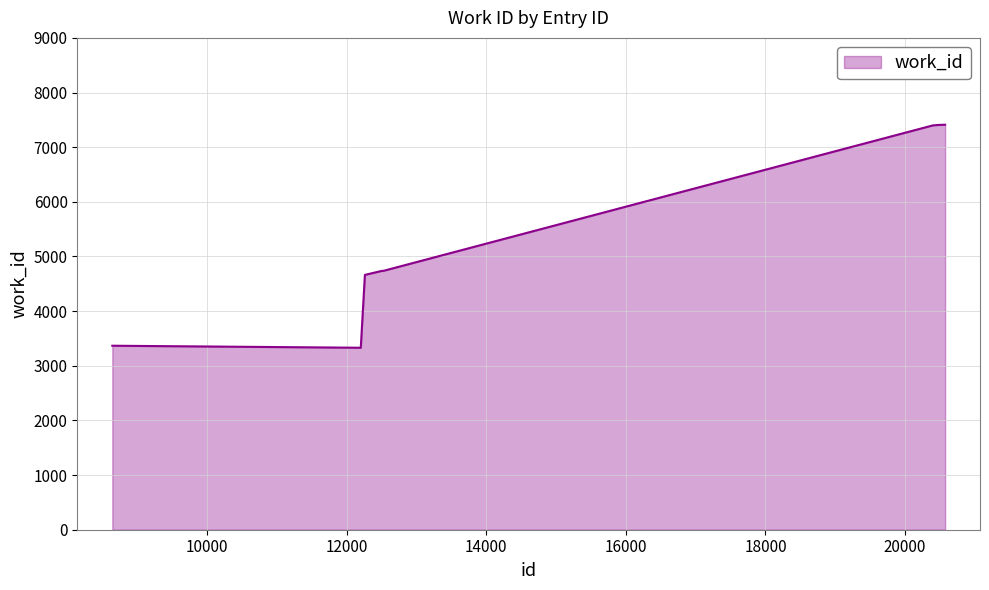

What is the difference between the maximum and minimum values?

4081